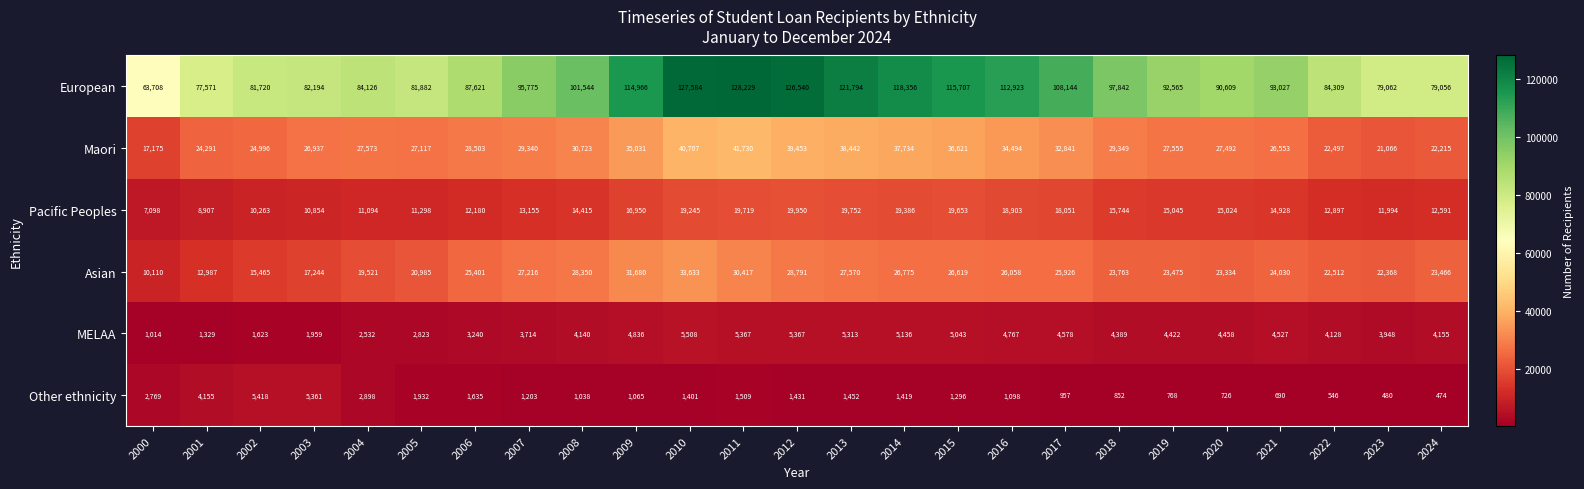

What is the difference between the maximum and minimum values in the European series?

64521